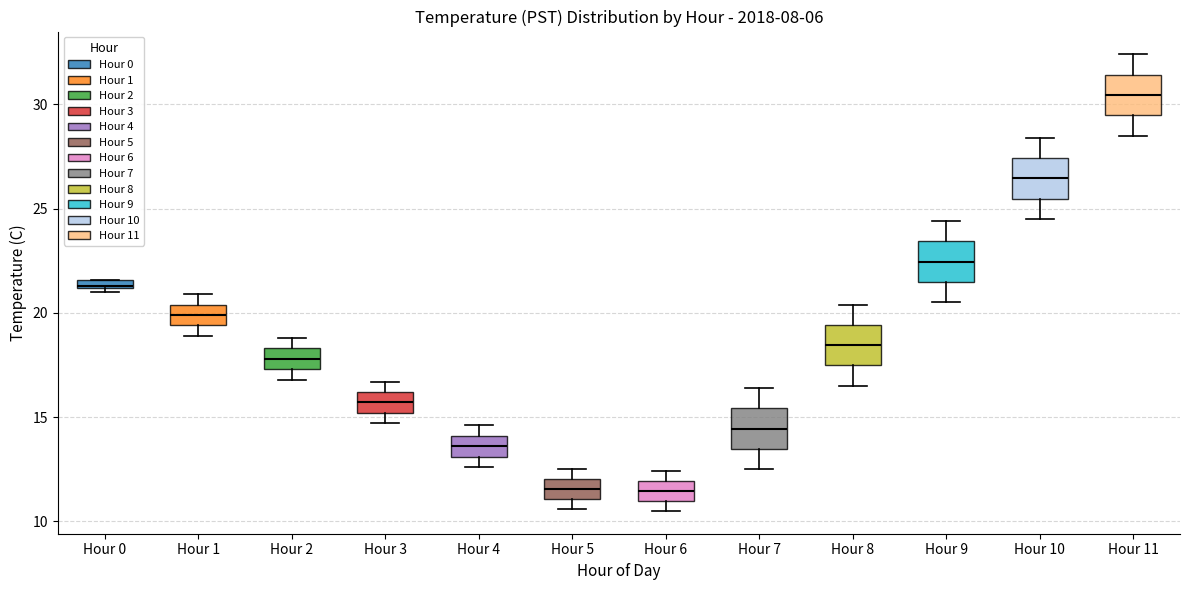

Where does the median line of the box for Hour 3 sit on the y-axis? The values are not printed on the chart, so give them approximately, as read against the axis.

15.5